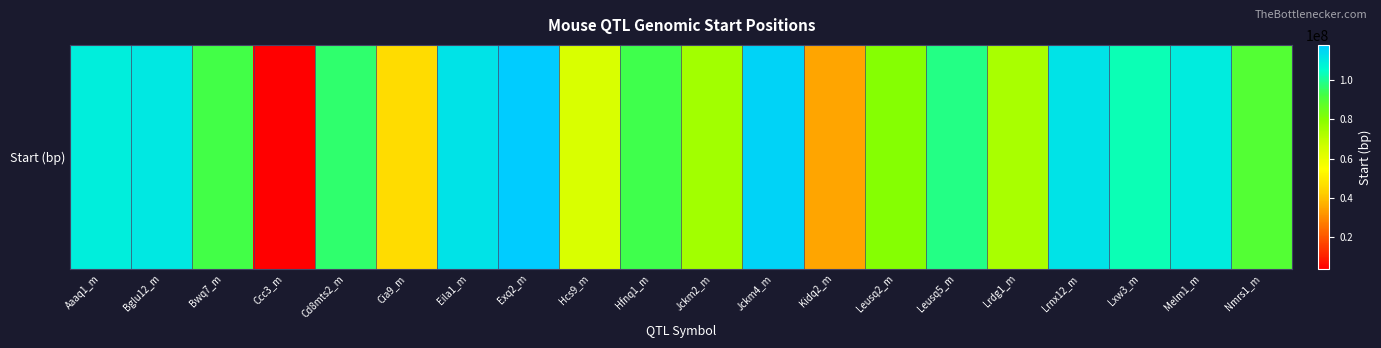

What is the sum of the values at Bglu12_m and Jckm4_m?

226844015